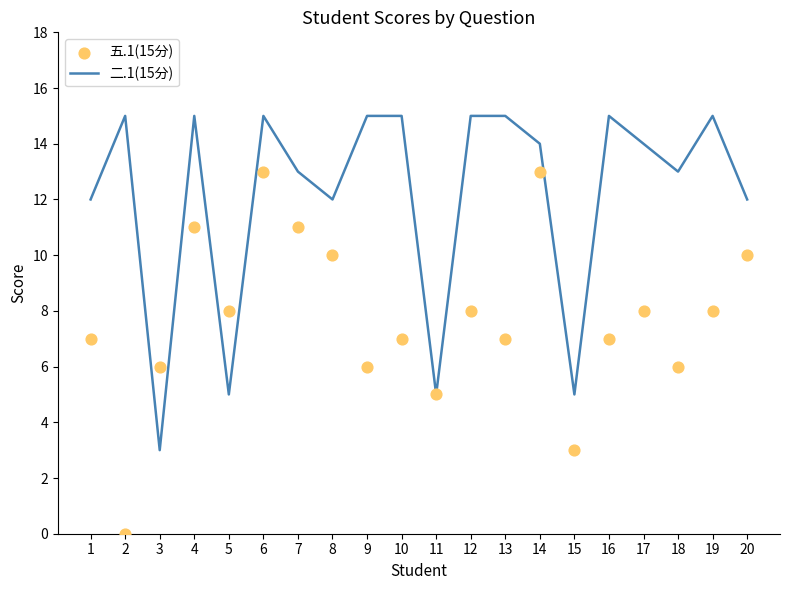

Which series has the largest total across all categories?

二.1(15分)